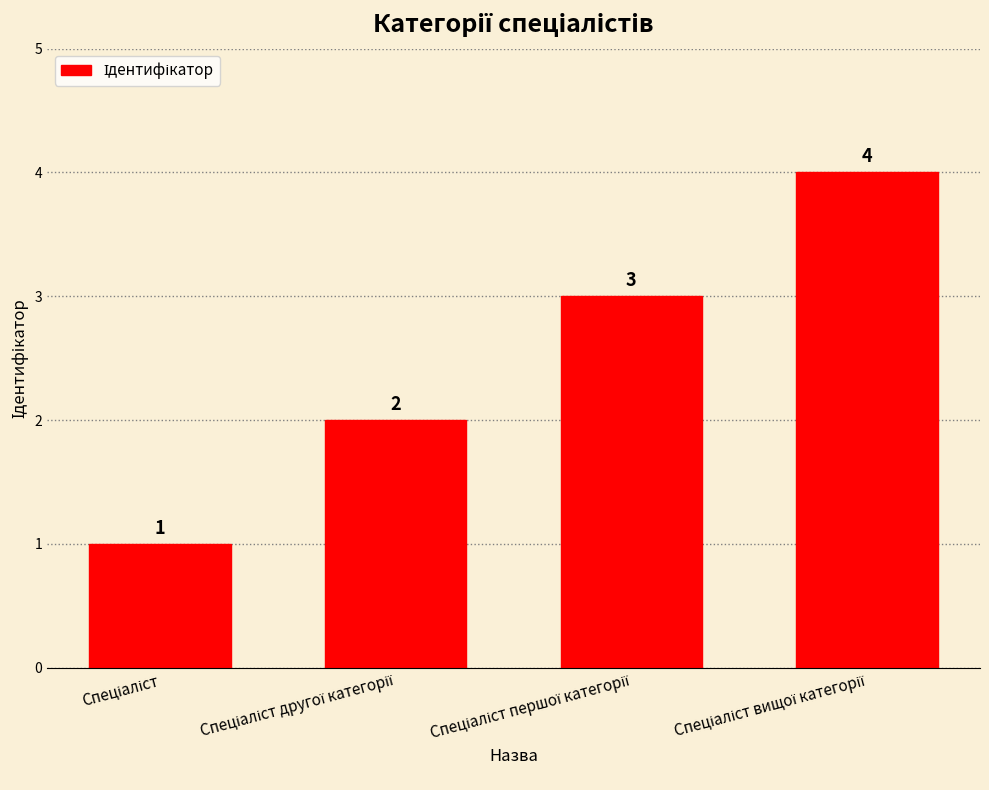

Count the values in the range 2 to 4.

3